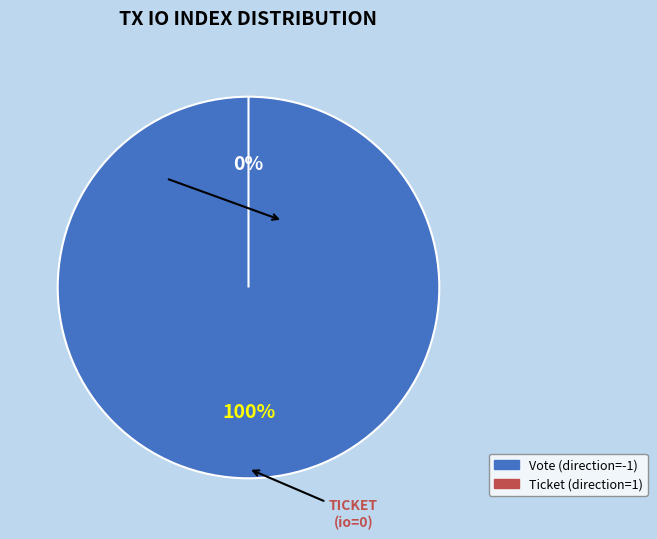

Which category has the biggest portion of the pie?

Vote (direction=-1)